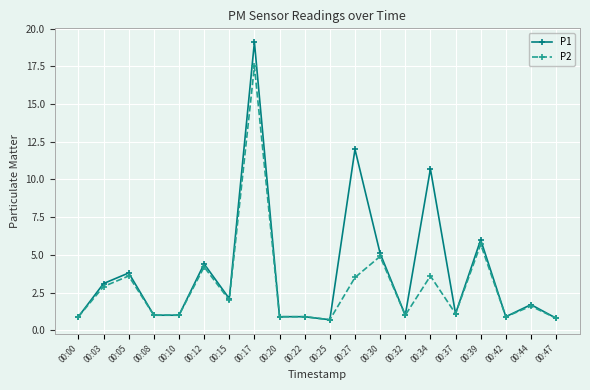

Between 00:27 and 00:30, which series saw the biggest shift?

P1